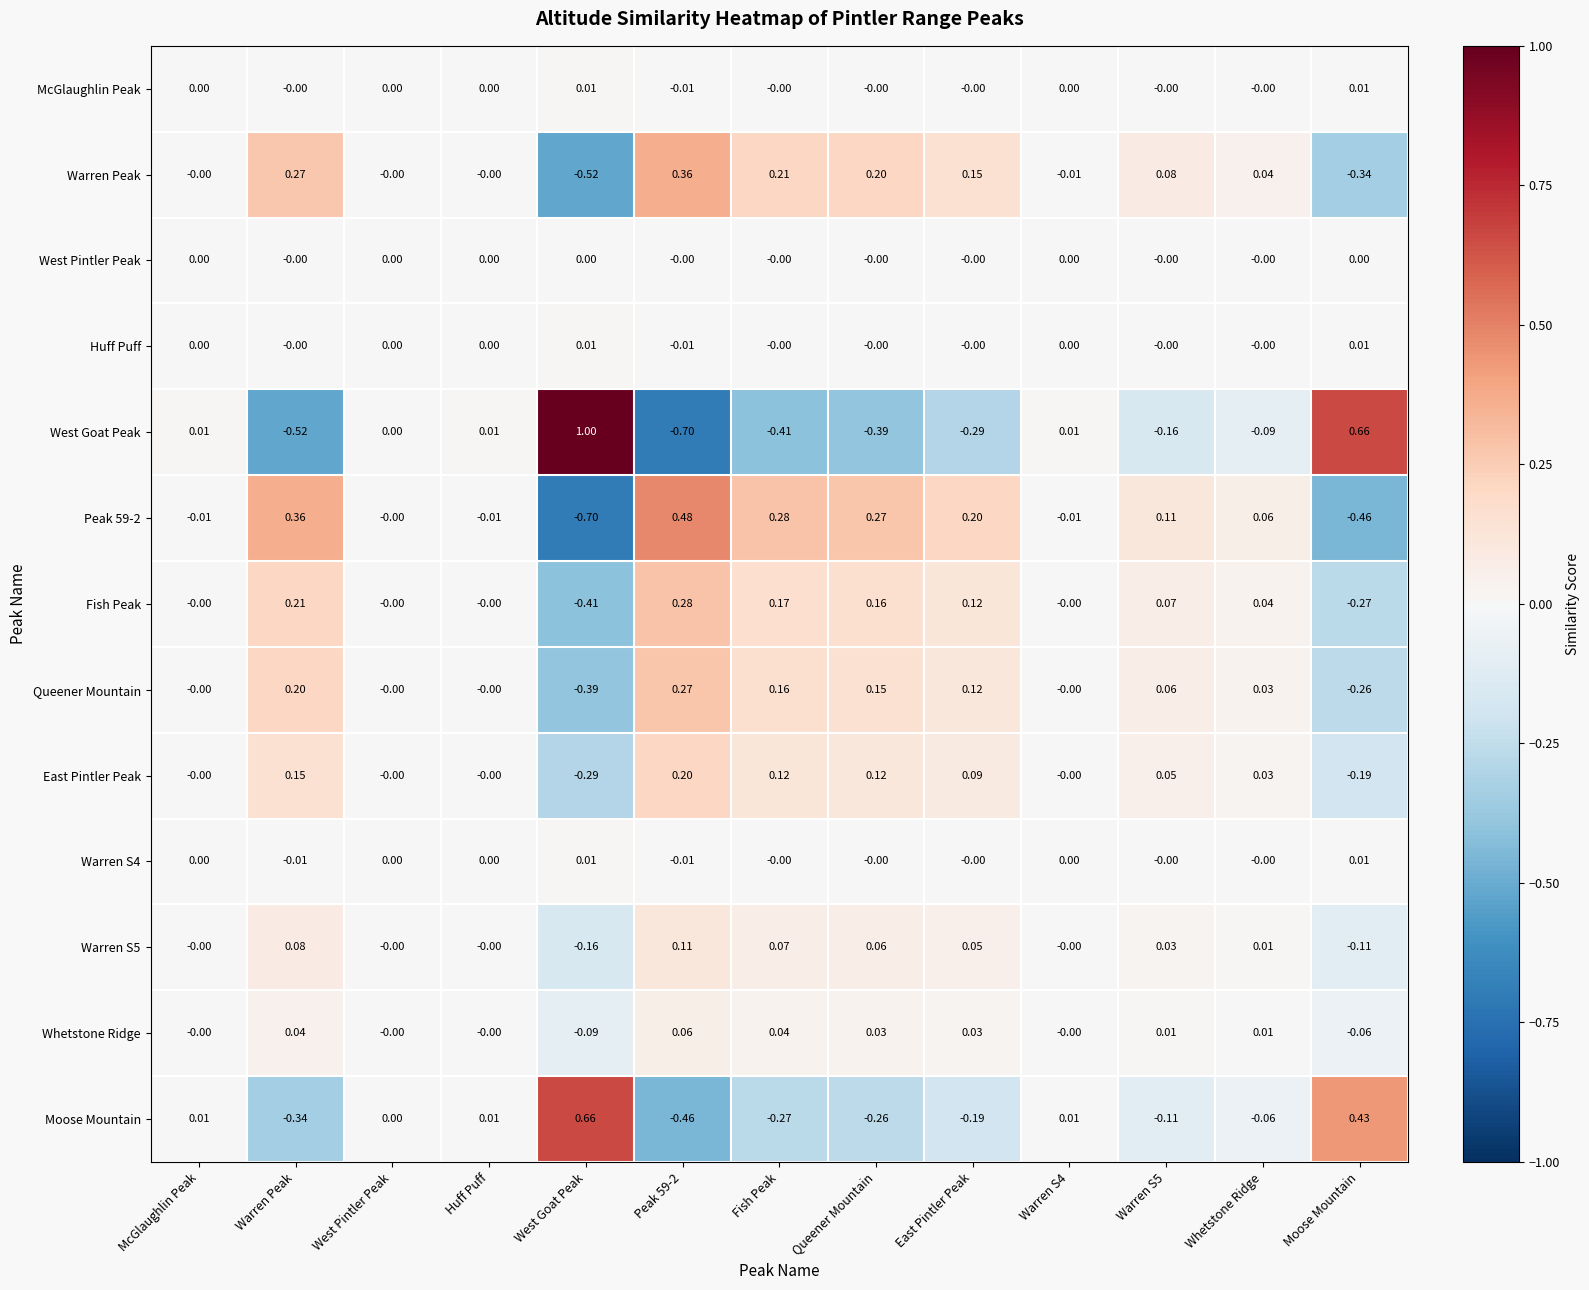

Which series has the largest total across all categories?

Peak 59-2